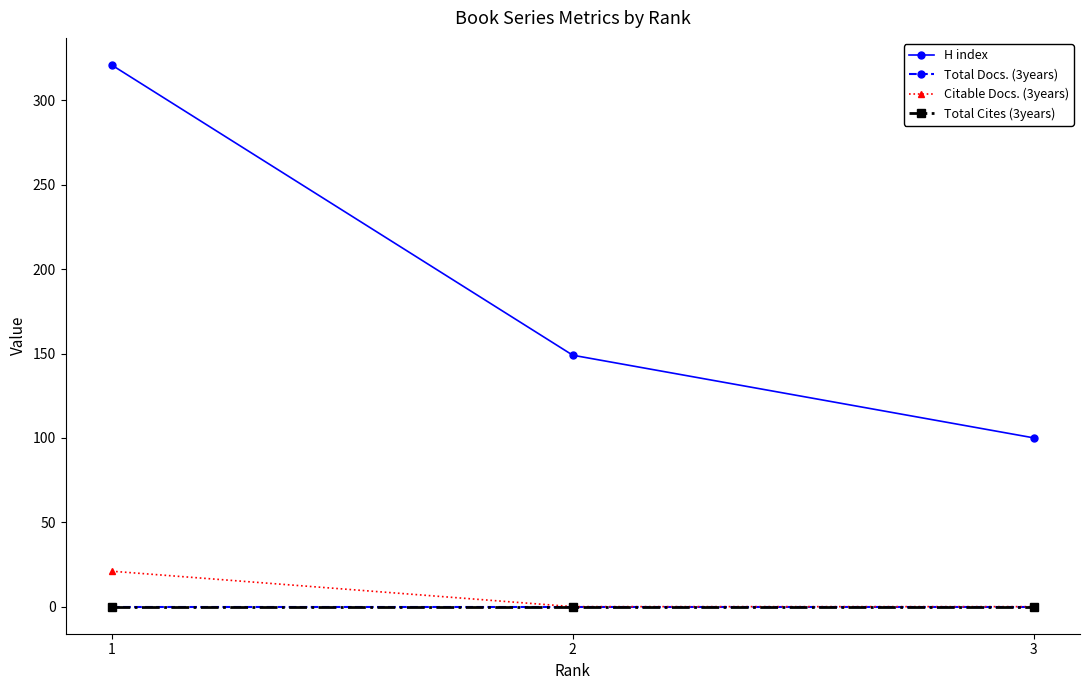

Count the number of categories in the chart.

3